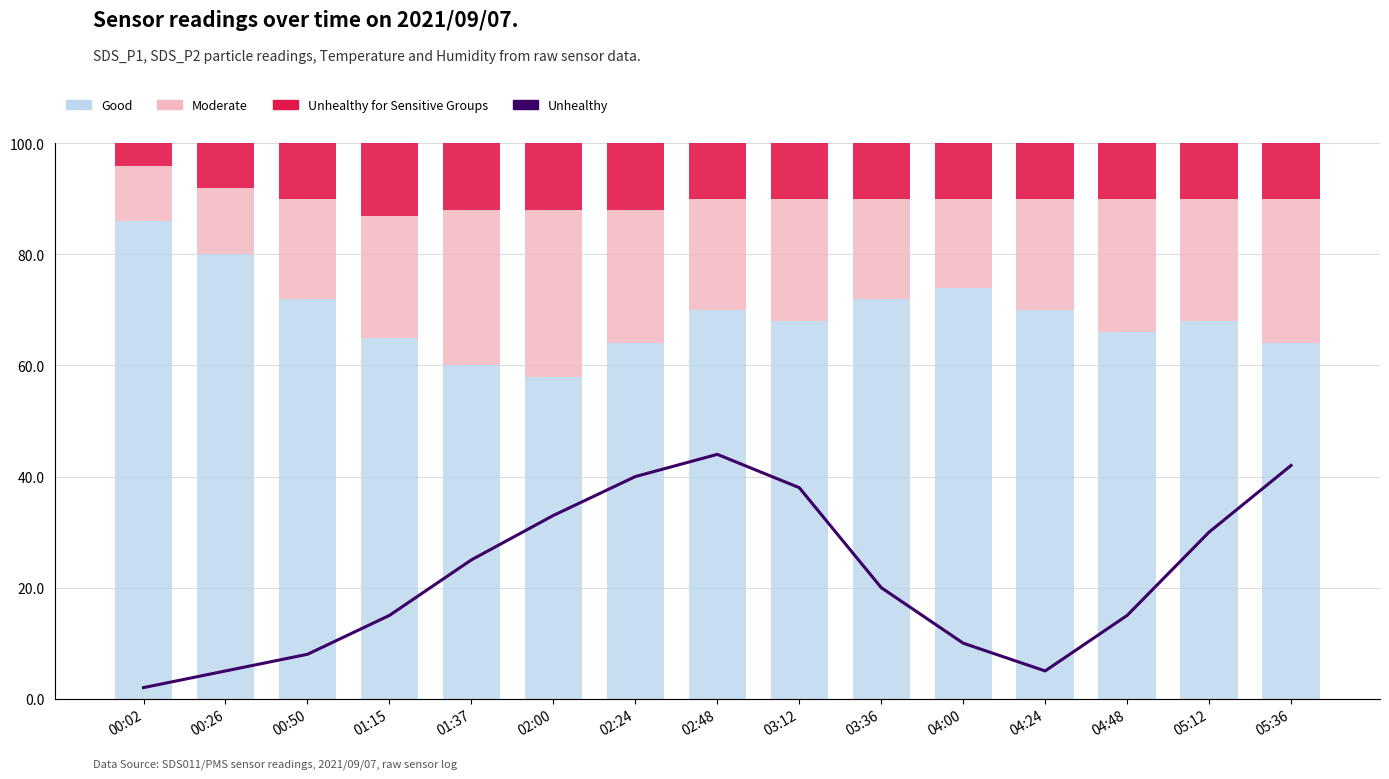

Where is Unhealthy for Sensitive Groups nearest to the value 8?

00:26